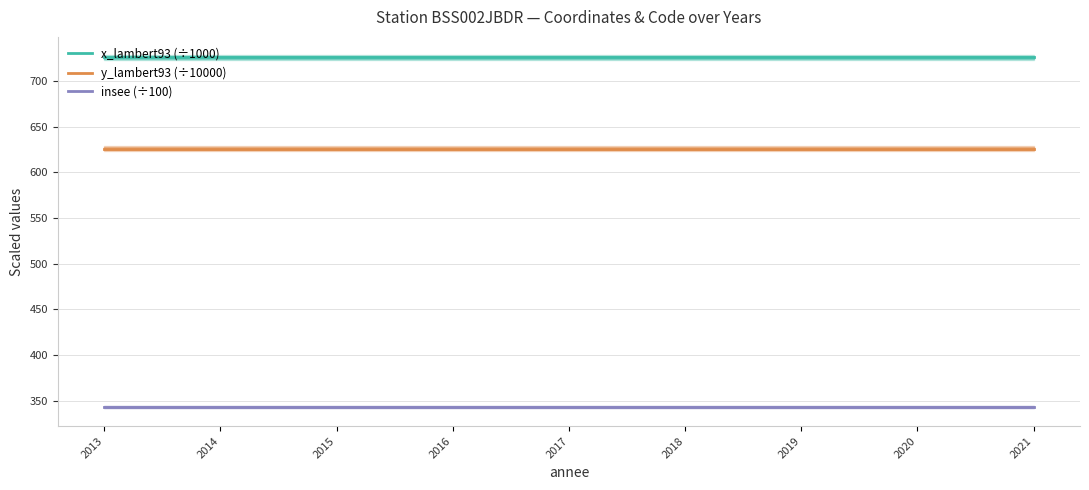

Read the x_lambert93 (÷1000) value at 2018.

725.7